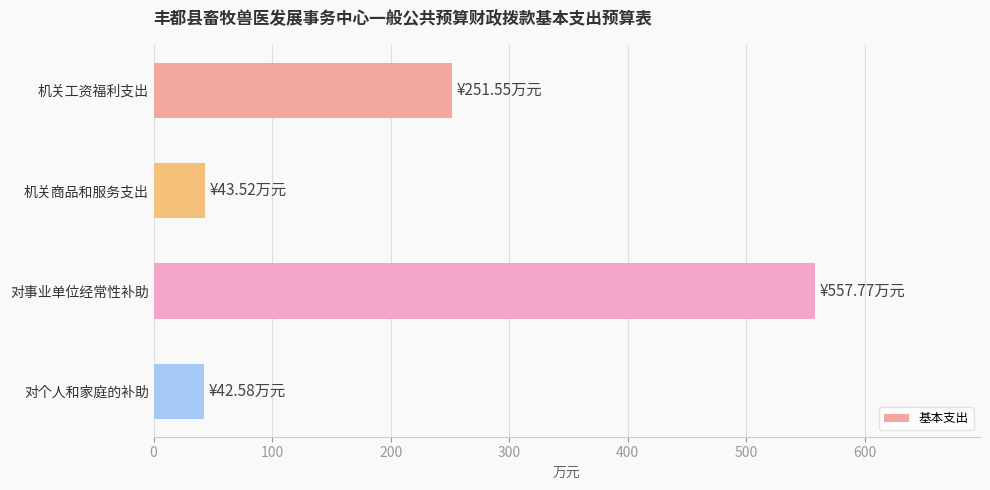

What is the average value?

223.9